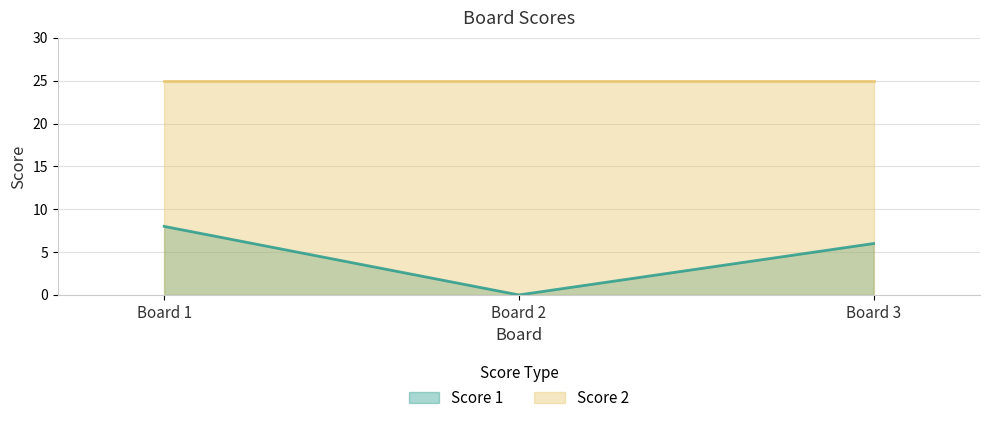

List the series in order of their overall mean, lowest first.

Score 1, Score 2